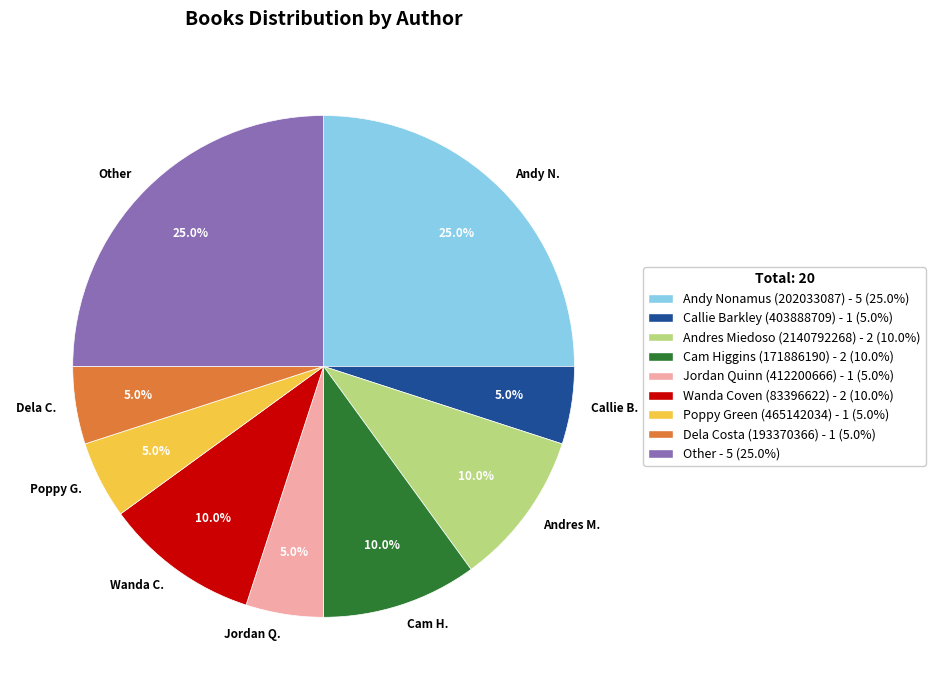

Do Wanda C. and Callie B. together represent more than half of the pie?

No